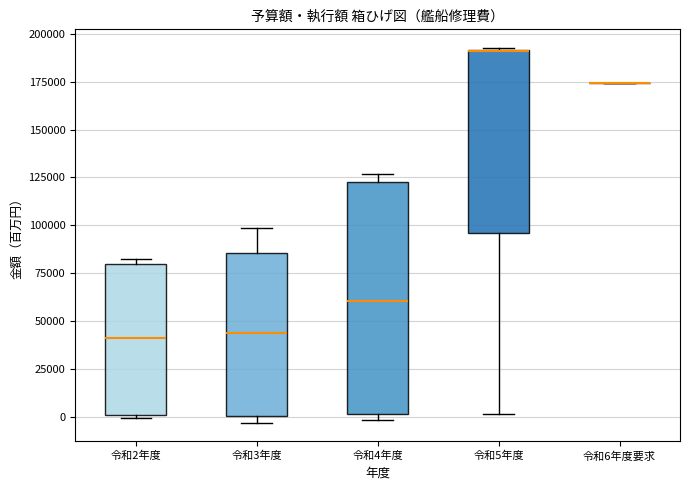

Which box is the tallest, from its lower edge to its upper edge?

令和4年度